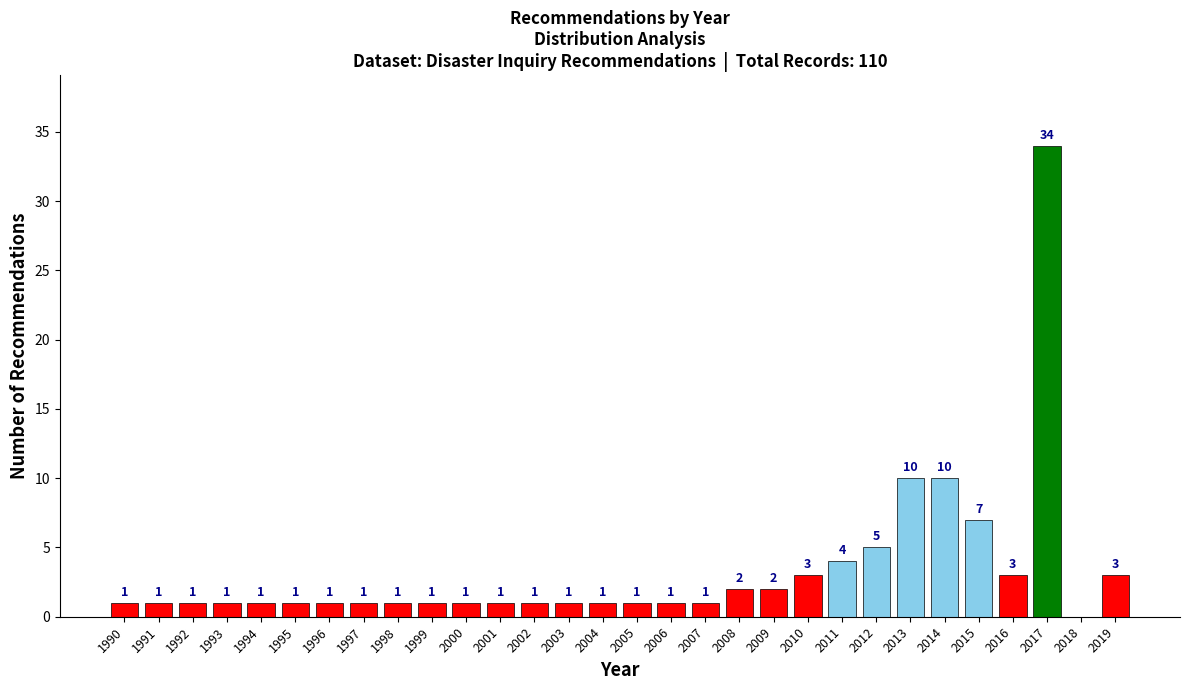

Reading left to right, transcribe all the data shown in this chart.

1990=1	1991=1	1992=1	1993=1	1994=1	1995=1	1996=1	1997=1	1998=1	1999=1	2000=1	2001=1	2002=1	2003=1	2004=1	2005=1	2006=1	2007=1	2008=2	2009=2	2010=3	2011=4	2012=5	2013=10	2014=10	2015=7	2016=3	2017=34	2018=0	2019=3